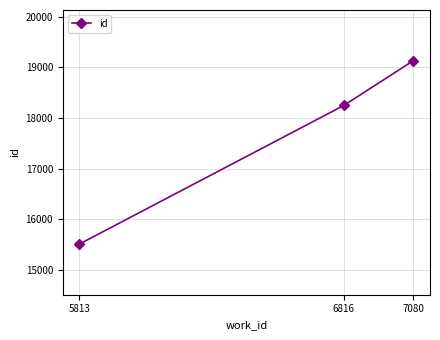

The value at 6816 is 18248. True or false?

True